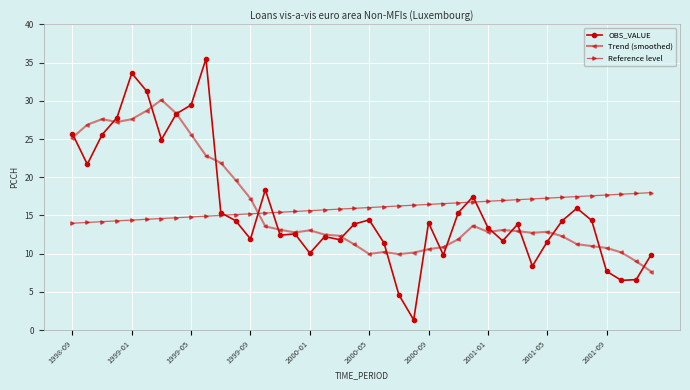

What is the minimum value for OBS_VALUE?

1.3